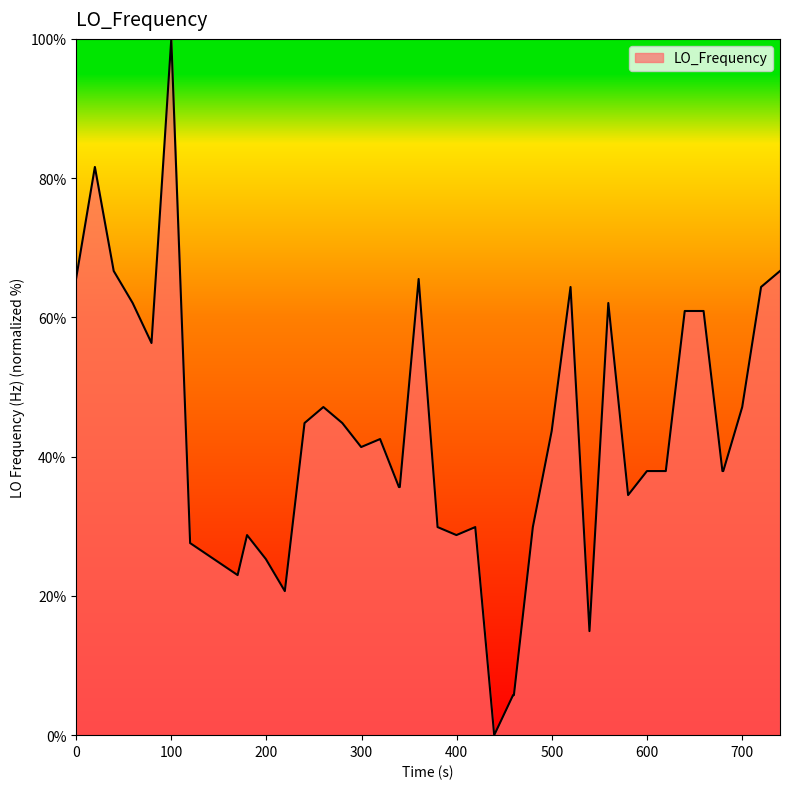

What is the difference between the maximum and minimum values?

100.0